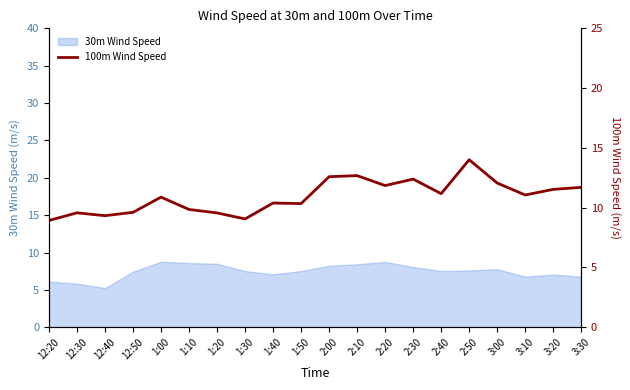

The chart shows a value of 19.3 at 1:00. True or false?

False